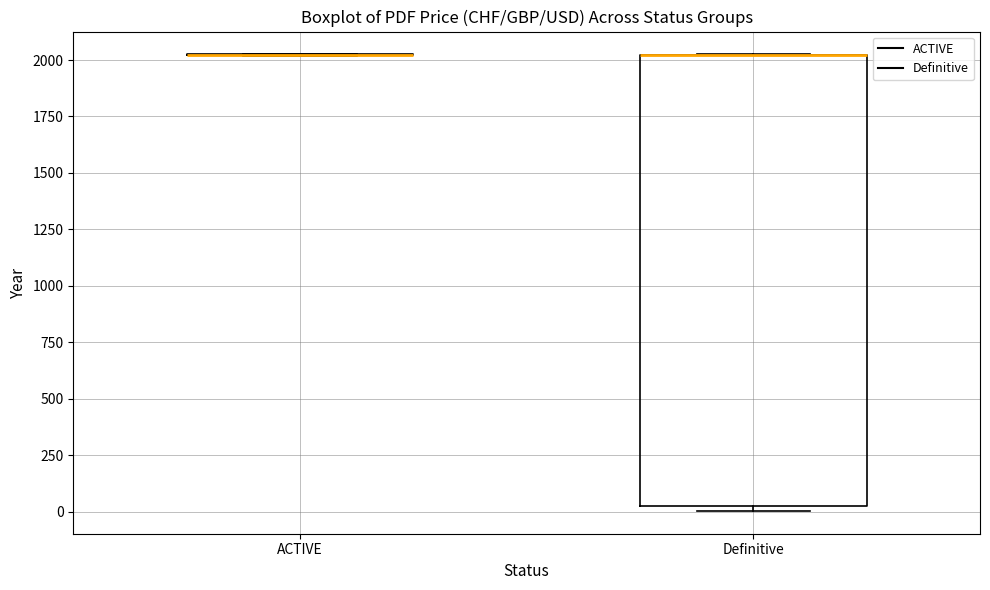

Reading left to right, read every box against the y-axis: the position of its median line, the range the box covers, and the ends of its whiskers. The values are not printed on the chart, so give them approximately, as read against the axis.

ACTIVE: box collapsed to a line at 2000, whiskers 2000 to 2050
Definitive: median 2000 (drawn on the box's upper edge), box 0 to 2000, whiskers 0 (just below the box's lower edge) to 2050